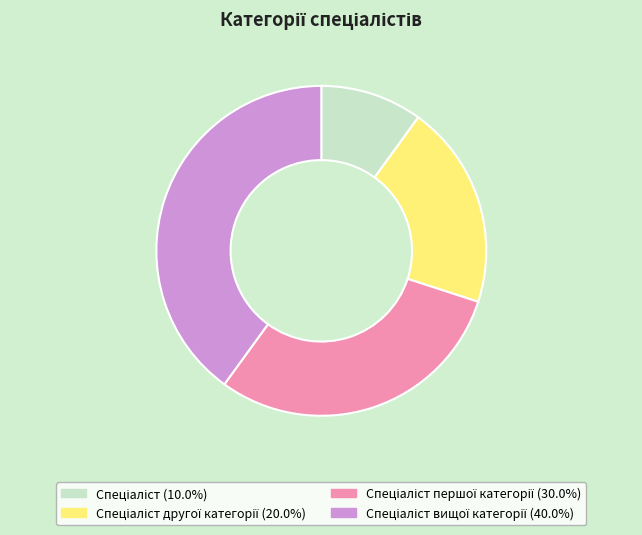

Does any single category account for the majority?

No